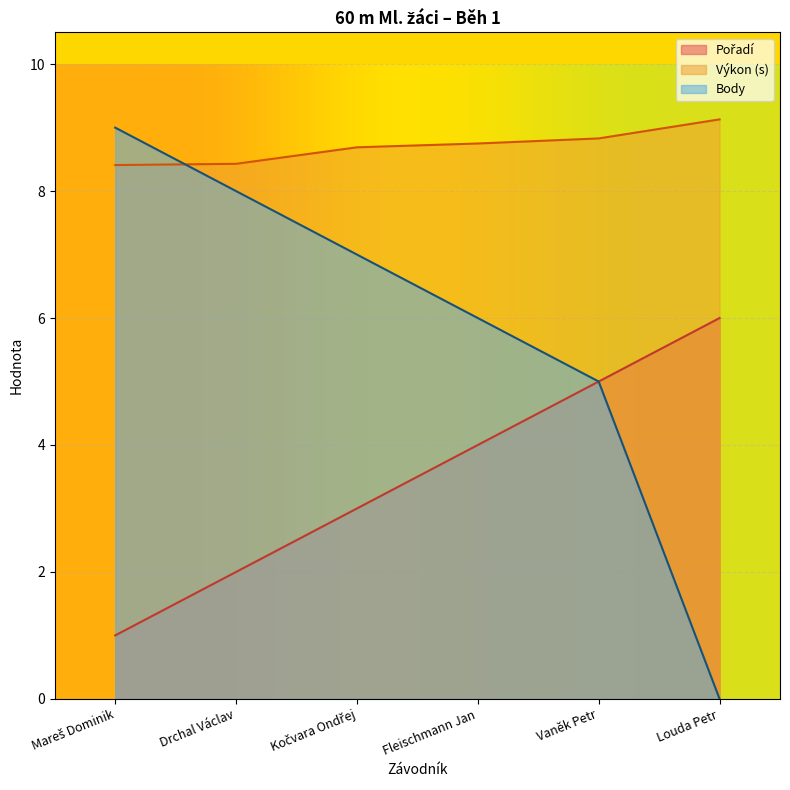

Which category has the highest value in the Pořadí series?

Louda Petr